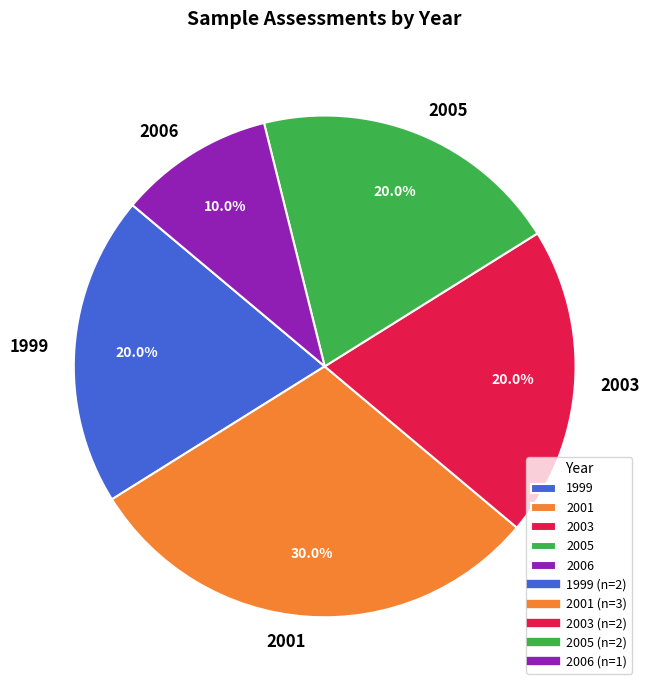

What is the smallest slice in the pie chart?

2006